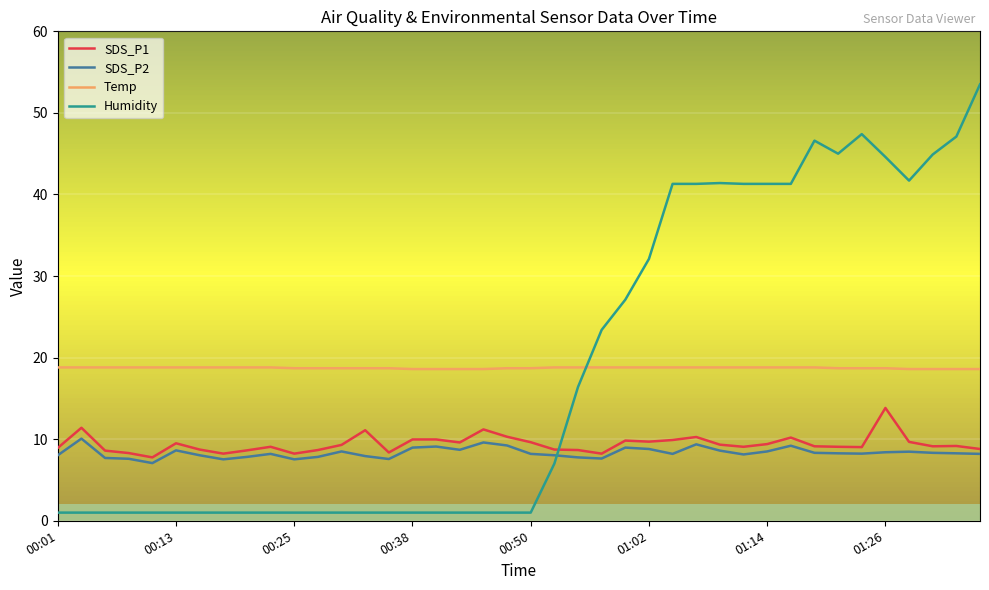

What is the greatest value displayed?

53.5